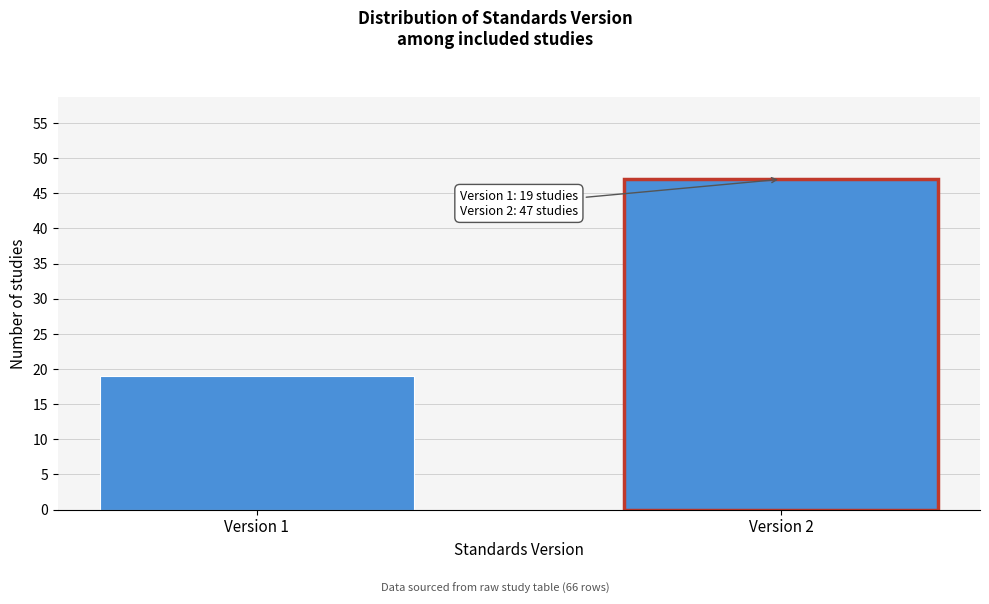

Reading left to right, what are all the values shown in this chart?

19	47